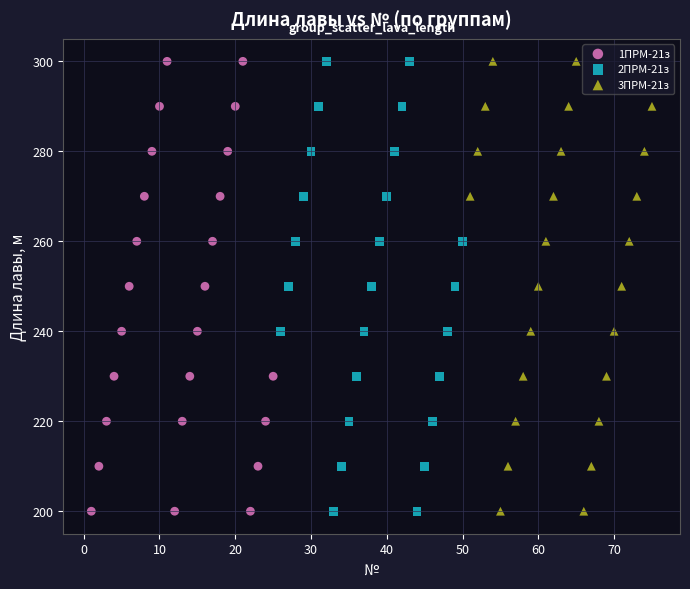

What are all the series names shown in the legend?

1ПРМ-21з, 2ПРМ-21з, 3ПРМ-21з